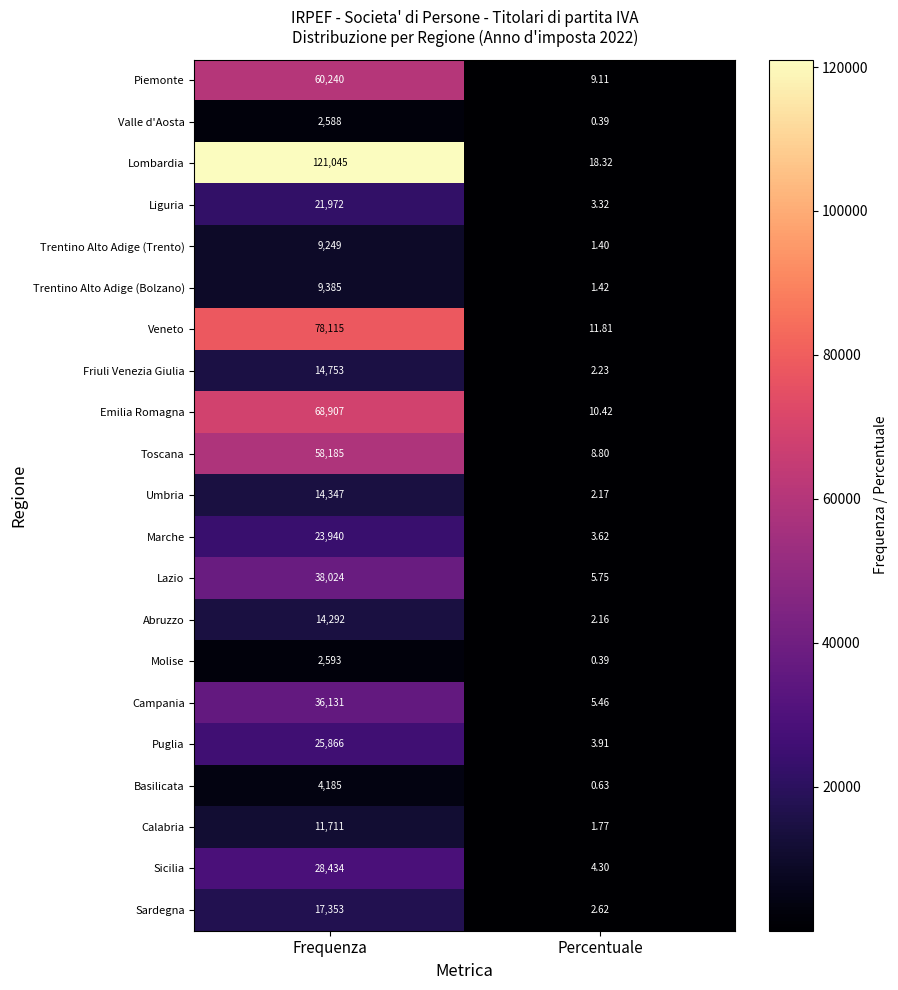

Count the number of categories in the chart.

2